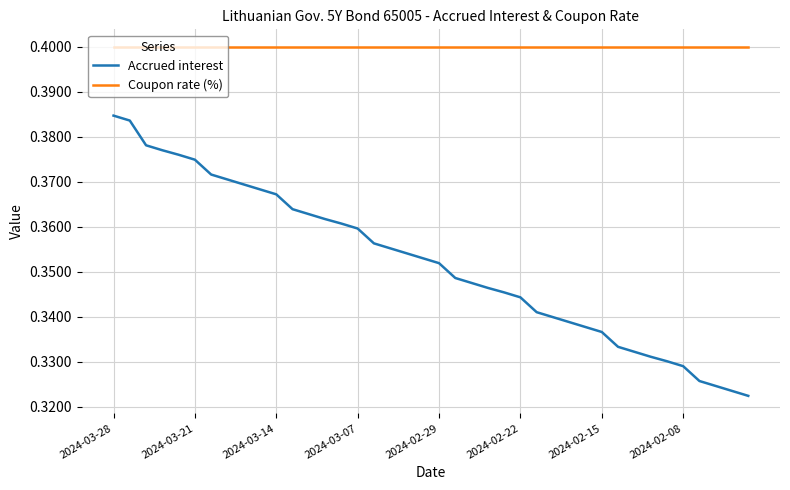

Which series has the largest total across all categories?

Coupon rate (%)